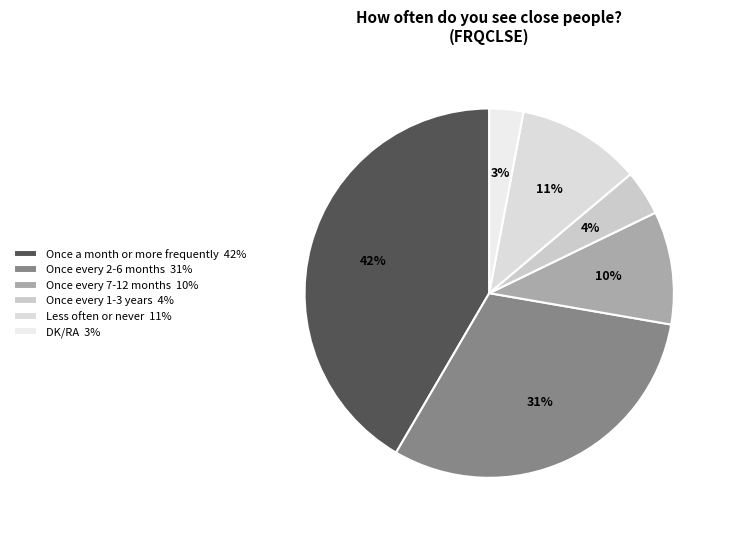

Does Once every 1-3 years represent more than half of the total?

No